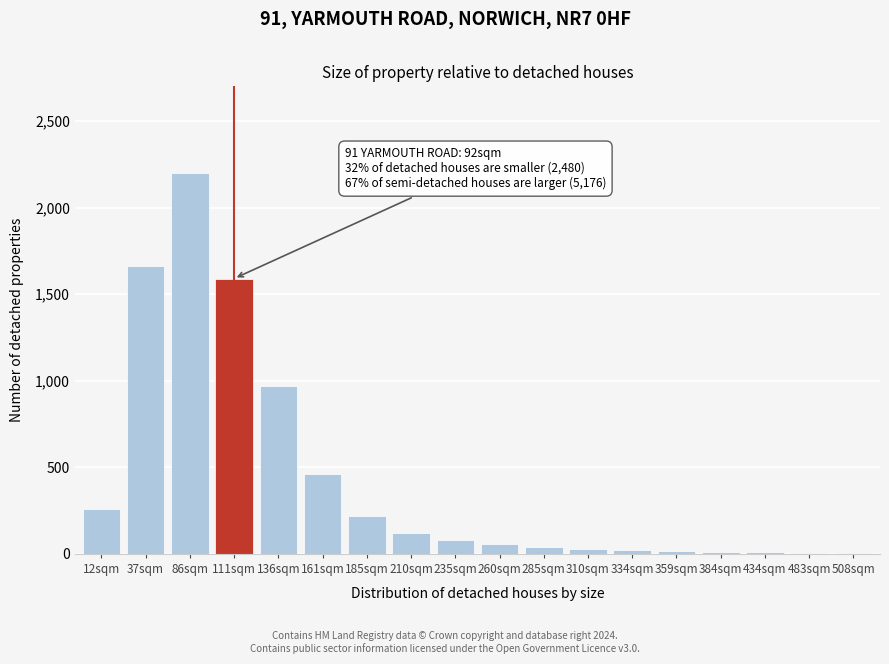

What is the sum of all values?

7748